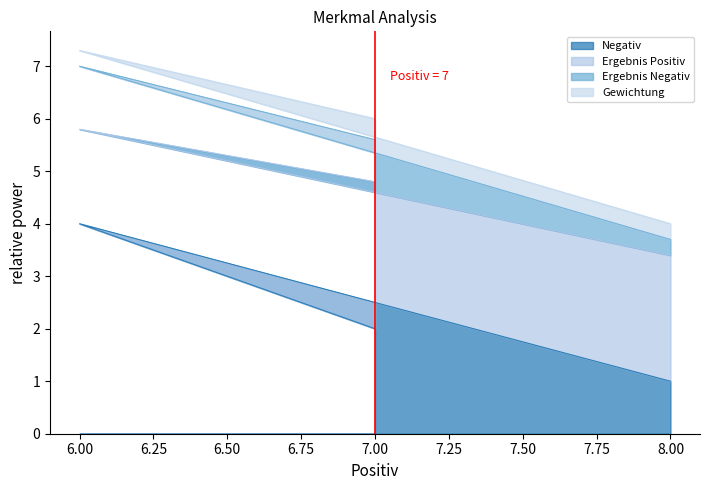

At which category is the sum across all series the highest?

6.00